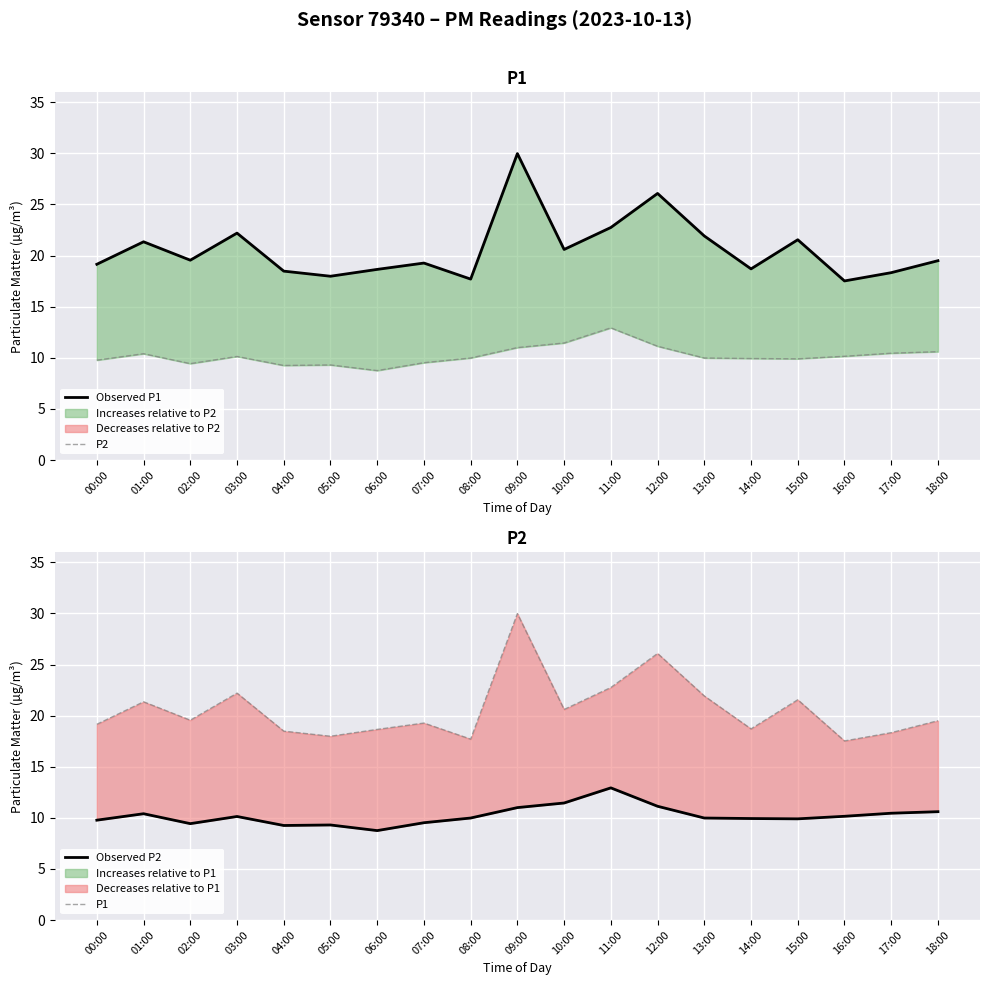

True or false: Observed P1 and Observed P2 cross at least once.

False